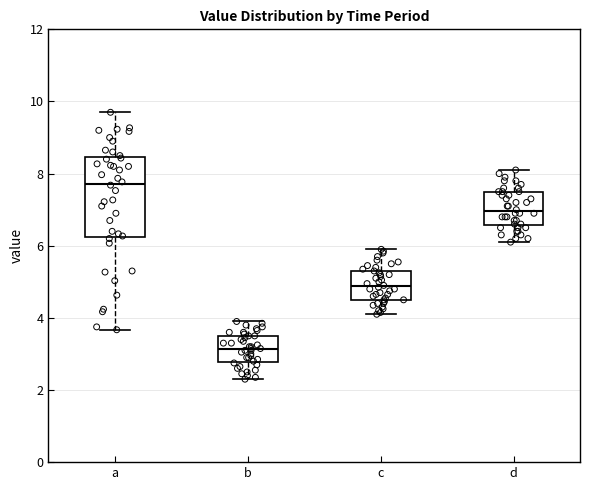

Which box is the tallest, from its lower edge to its upper edge?

a